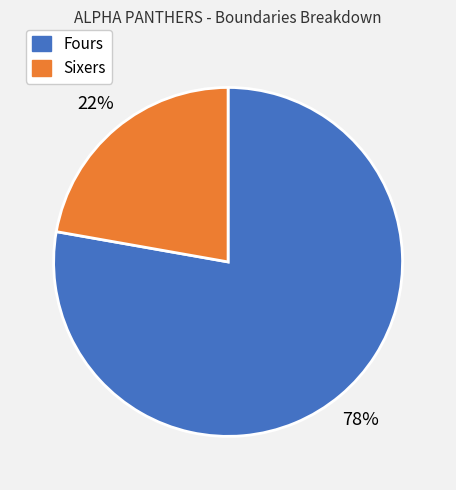

To the nearest percent, what is the difference between the largest and smallest slice percentages?

56%